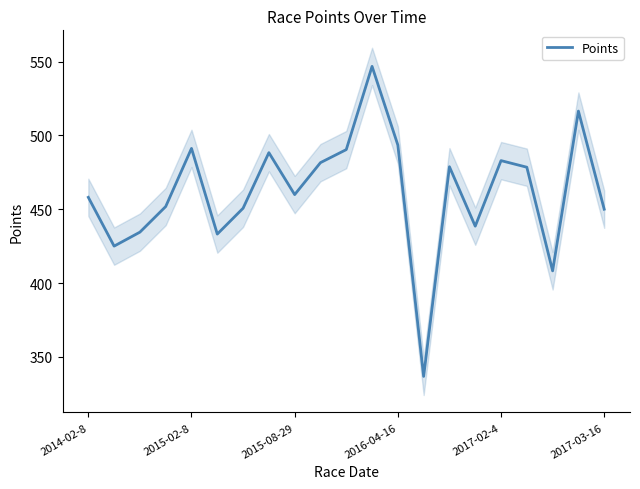

How many lines are shown in the chart?

1